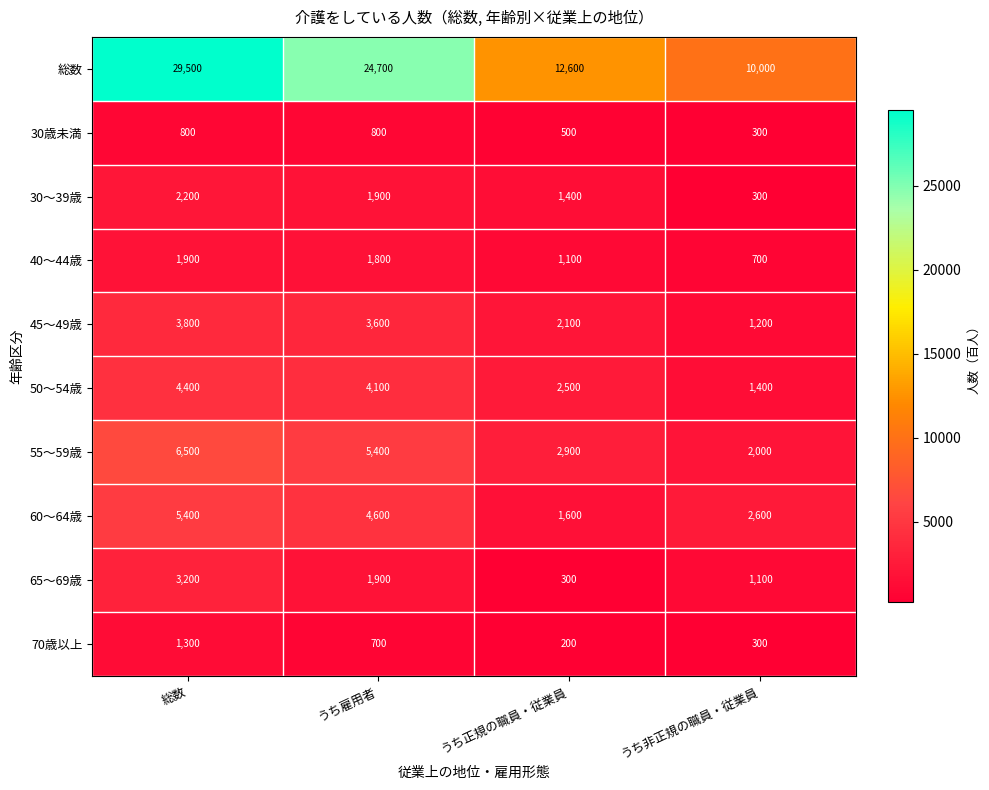

What is the smallest value displayed?

200